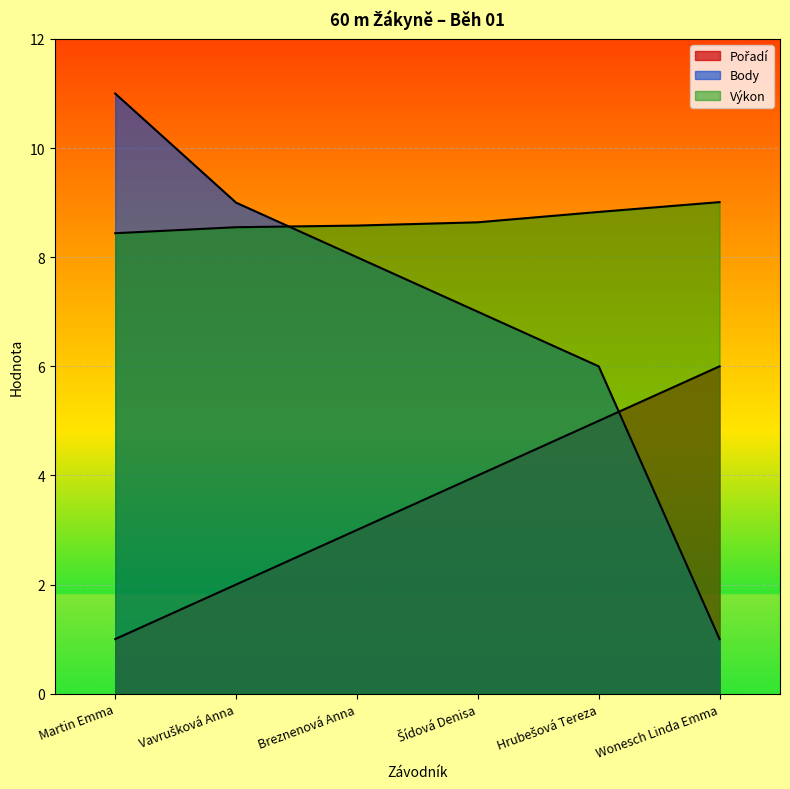

How many values in the Pořadí series exceed 4?

2